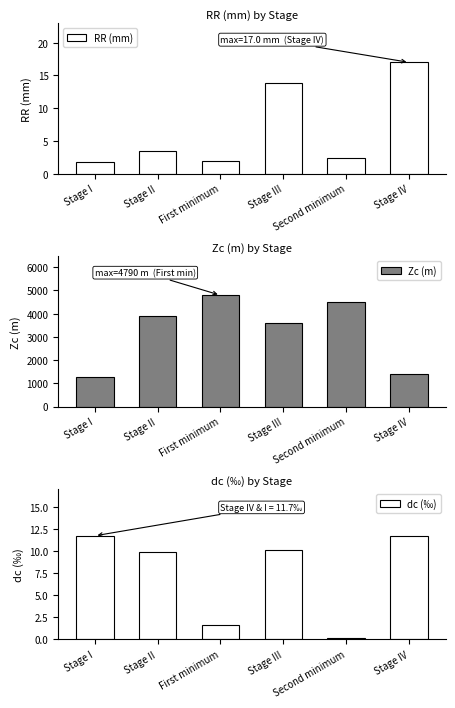

What is the approximate value of Zc (m) at Stage IV?

1380